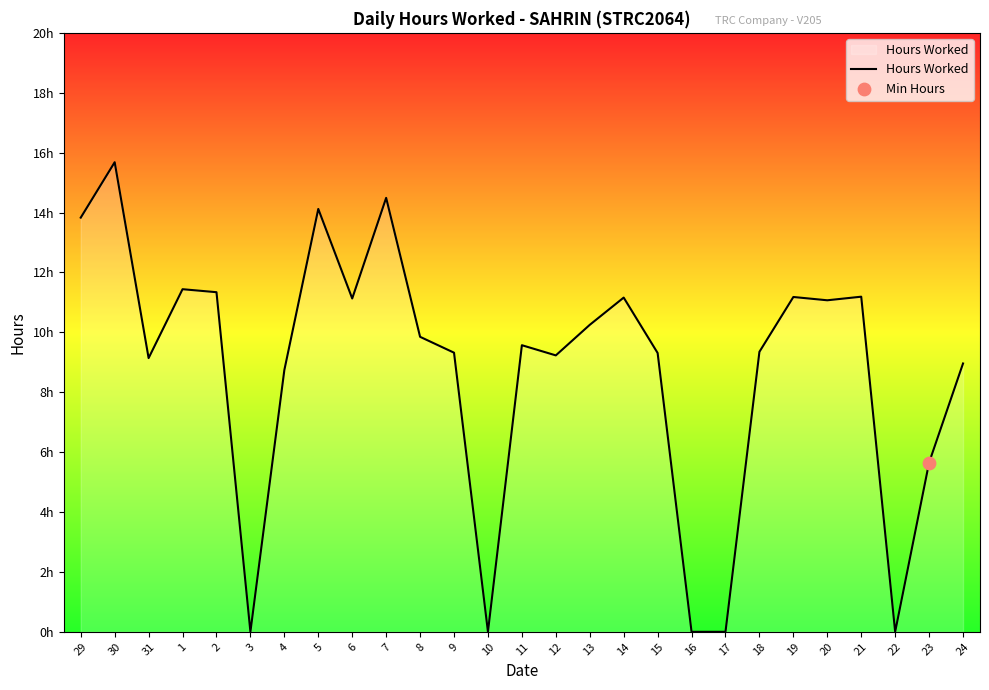

Between 16 and 17, which is larger?

16